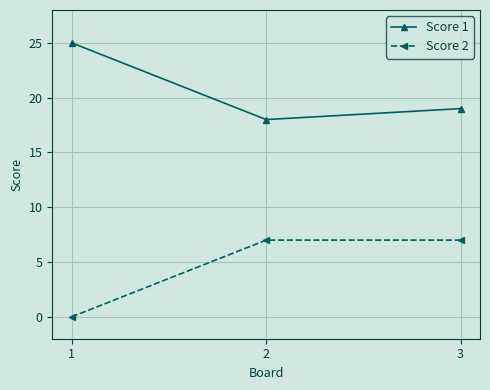

What is the sum of all Score 2 values?

14